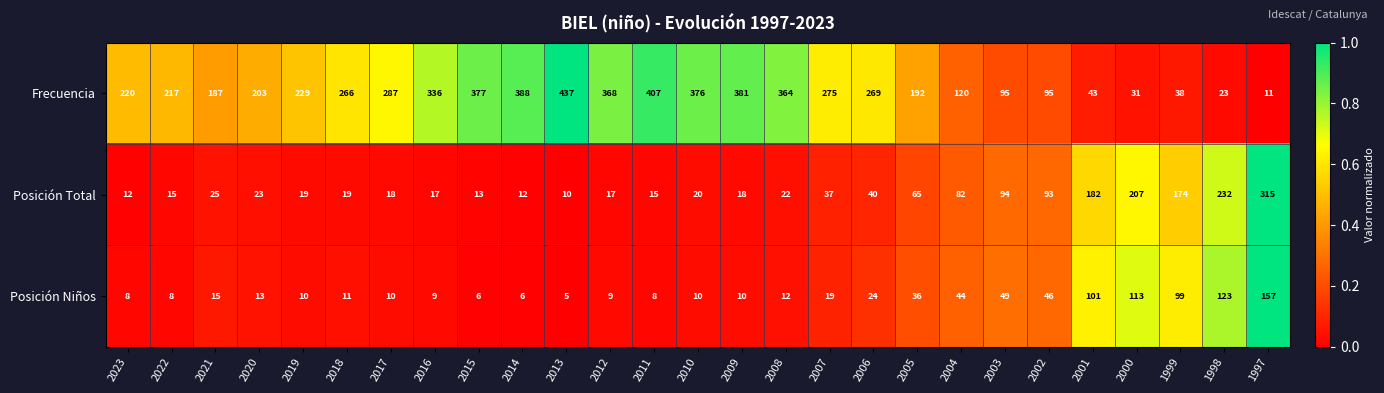

Which series has the widest spread of values?

Frecuencia